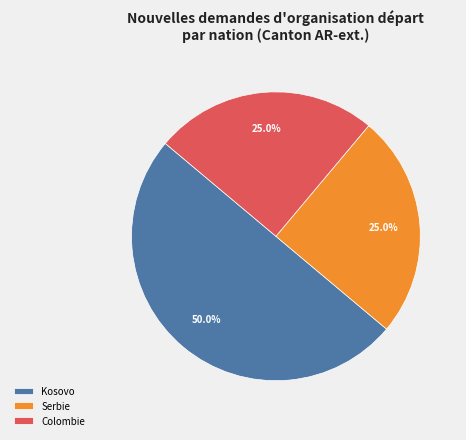

Does Colombie account for over 50% of the chart?

No